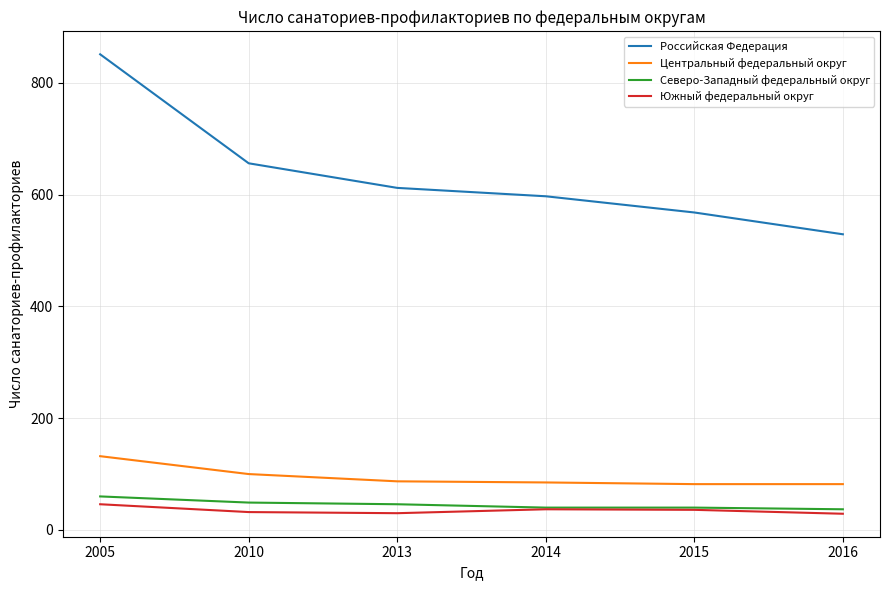

What is the total value across all series at 2014?

759